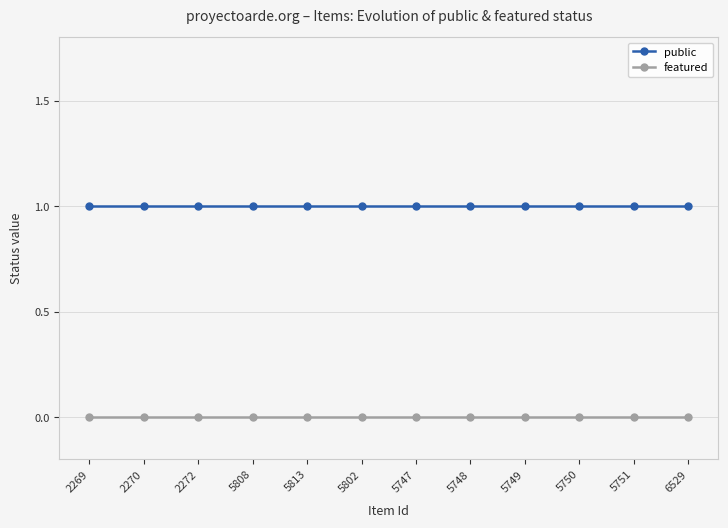

What is the total value across all series at 5747?

1